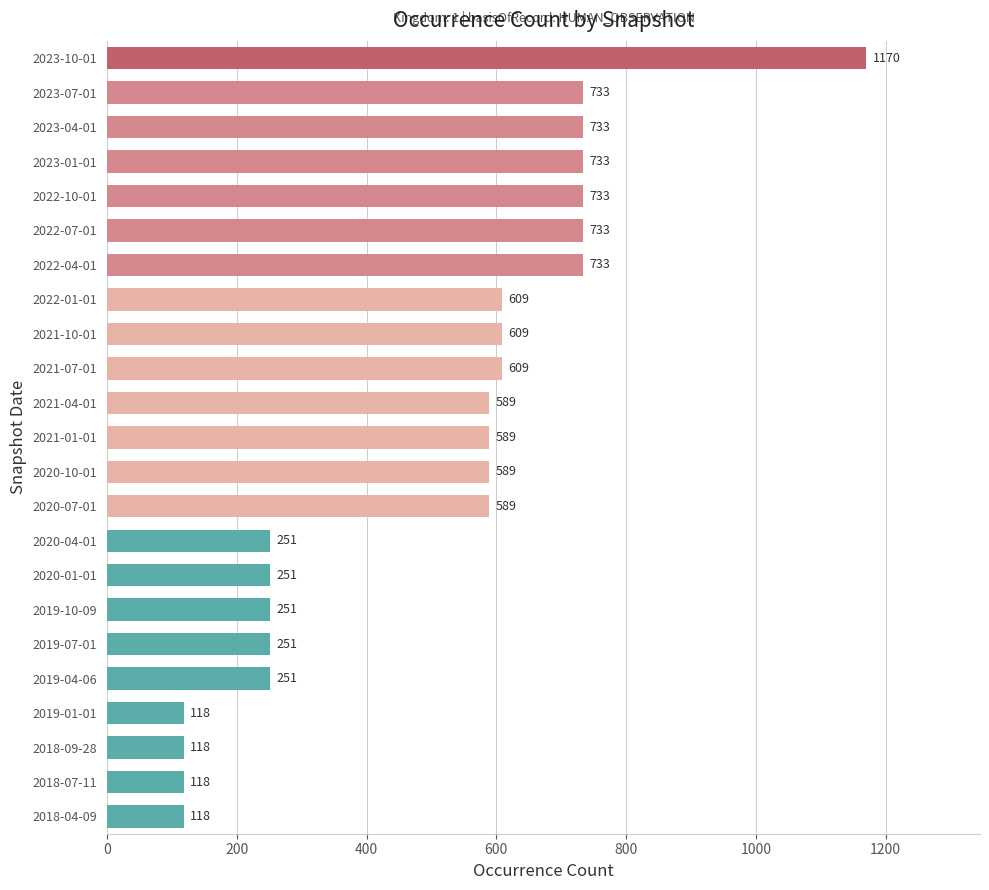

How many distinct data groups are displayed?

1